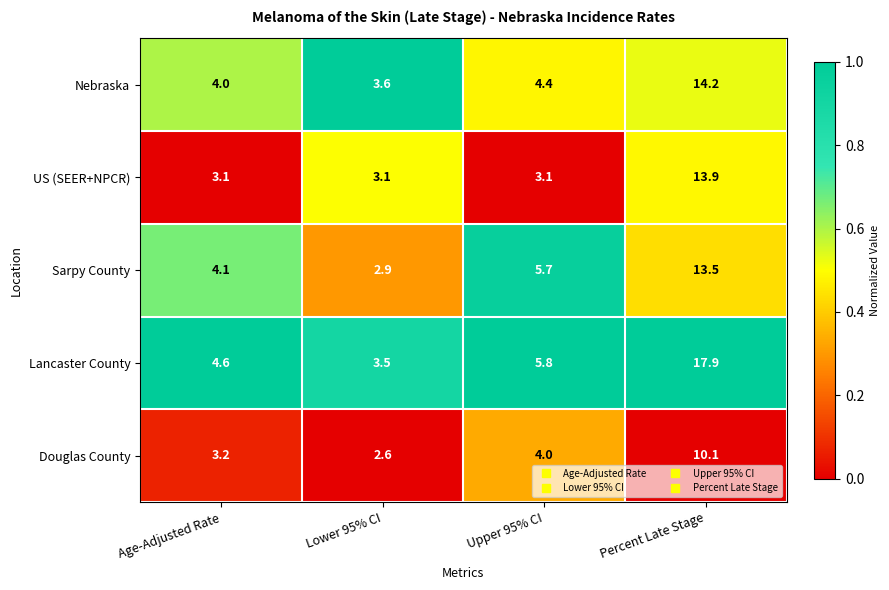

Count the number of data series in this chart.

5